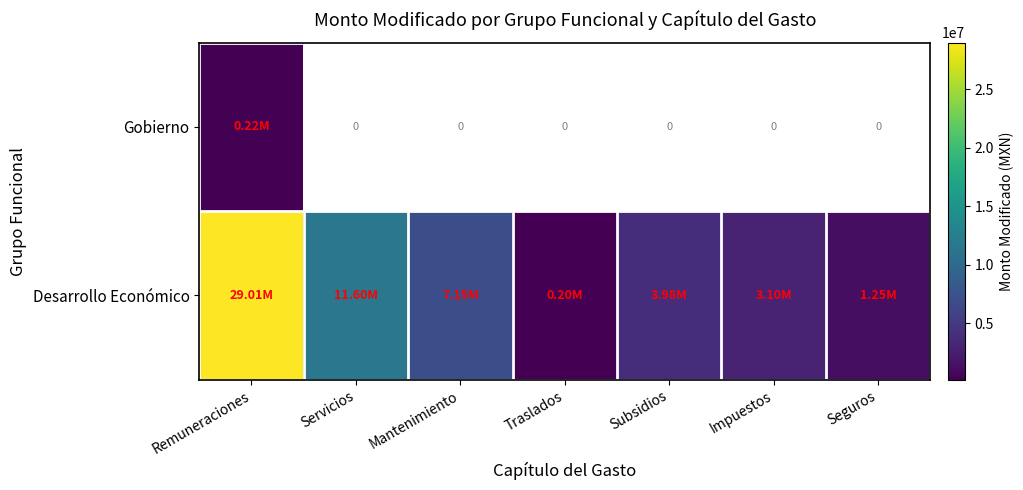

At which label is Gobierno closest to 224117?

Remuneraciones